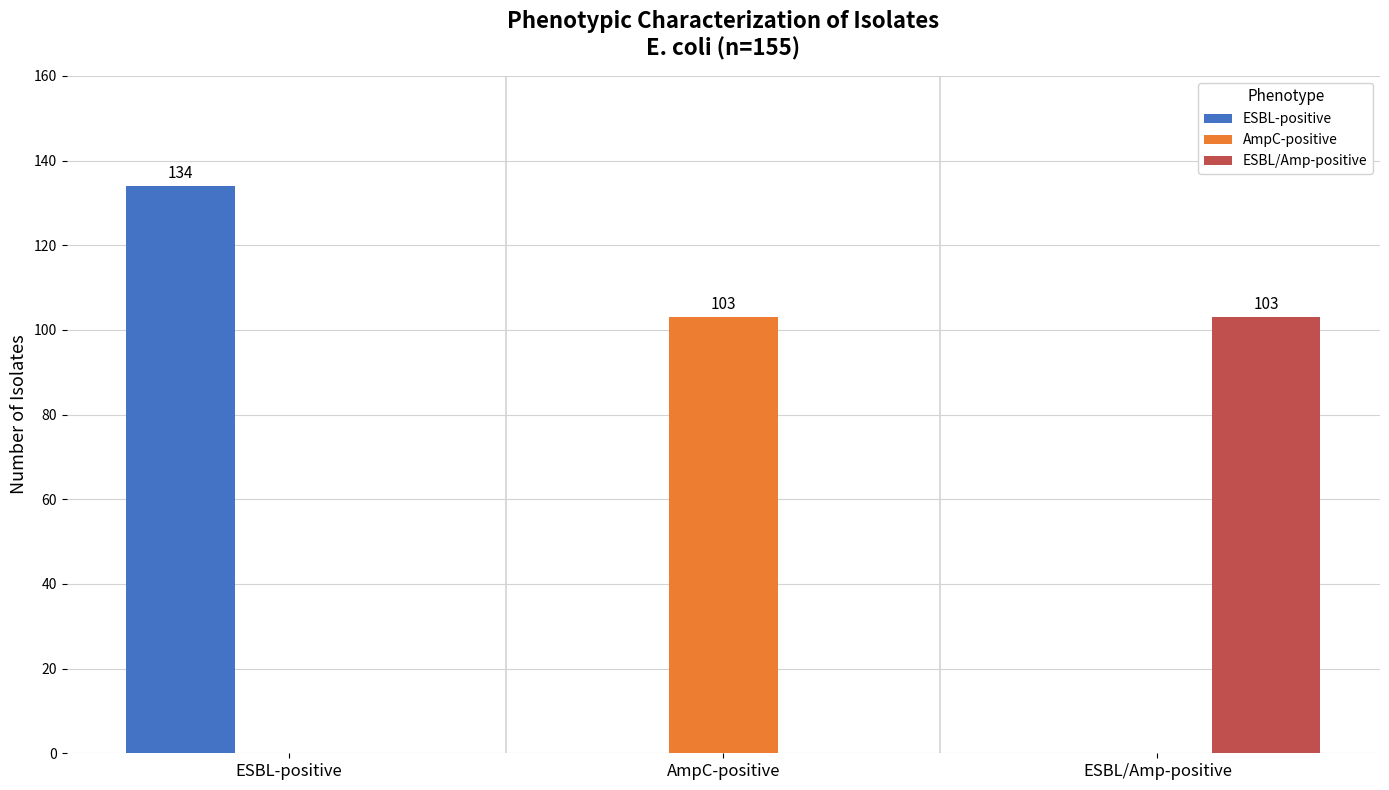

Reading left to right, what are all the values shown in this chart?

ESBL-positive: ESBL-positive=134	AmpC-positive=0	ESBL/Amp-positive=0
AmpC-positive: ESBL-positive=0	AmpC-positive=103	ESBL/Amp-positive=0
ESBL/Amp-positive: ESBL-positive=0	AmpC-positive=0	ESBL/Amp-positive=103